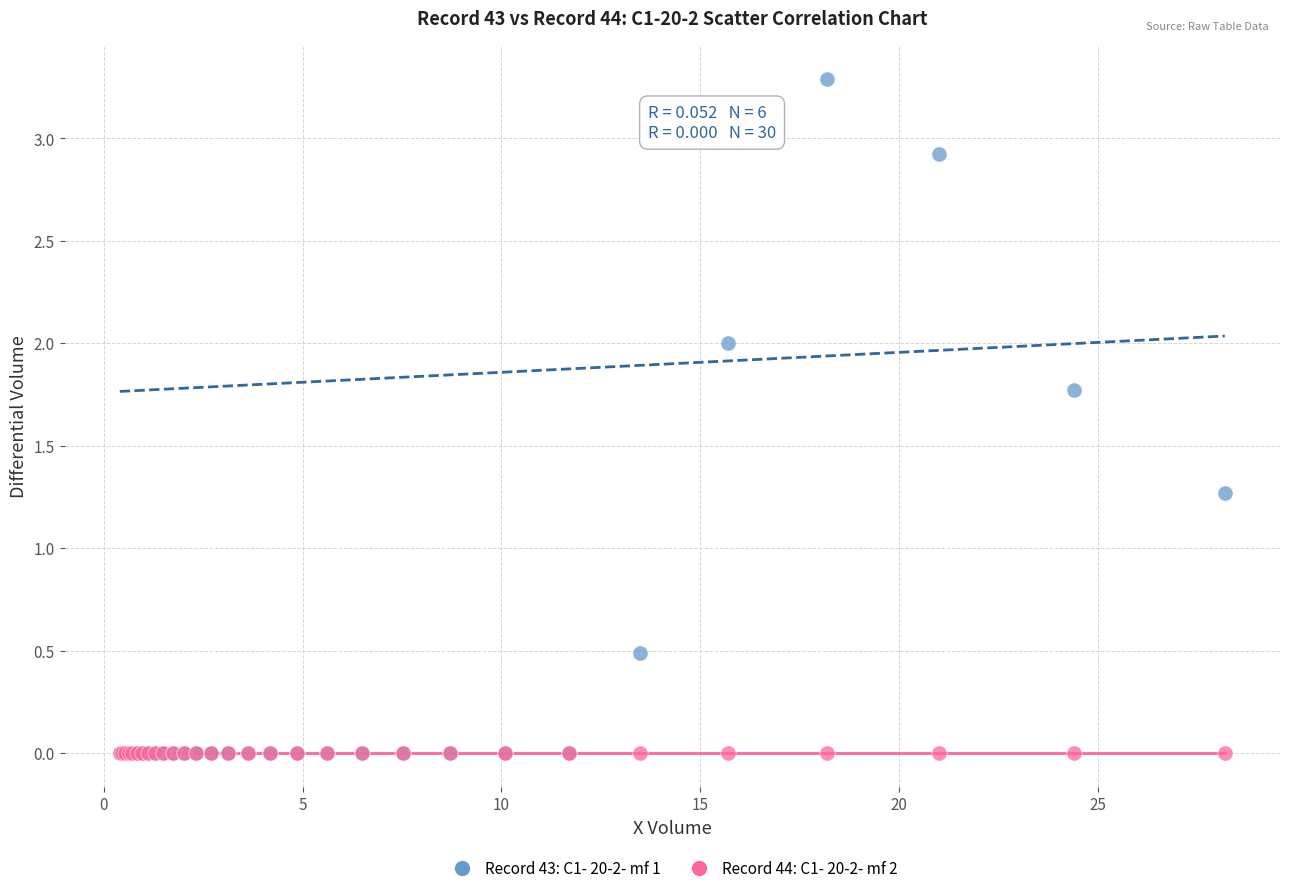

What are all the series names shown in the legend?

Record 43: C1- 20-2- mf 1, Record 44: C1- 20-2- mf 2